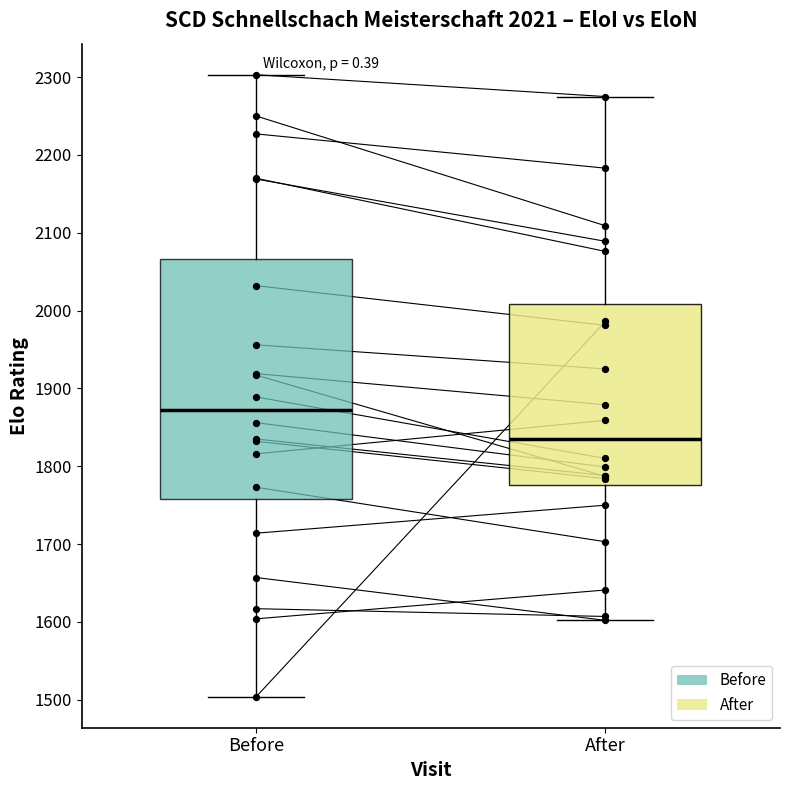

Which box is the tallest, from its lower edge to its upper edge?

Before